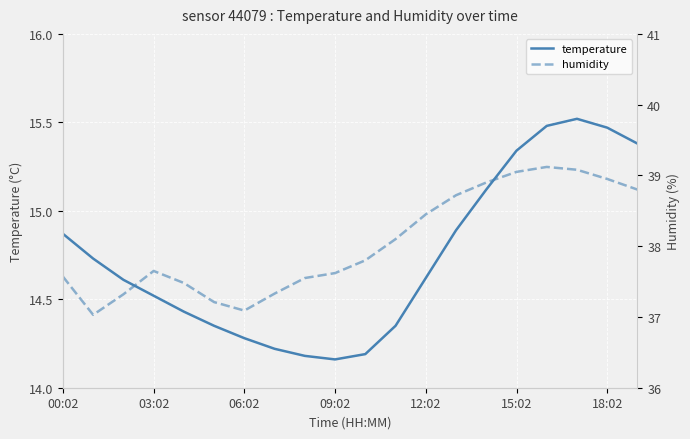

True or false: temperature has a value of 9.7 at 03:02.

False